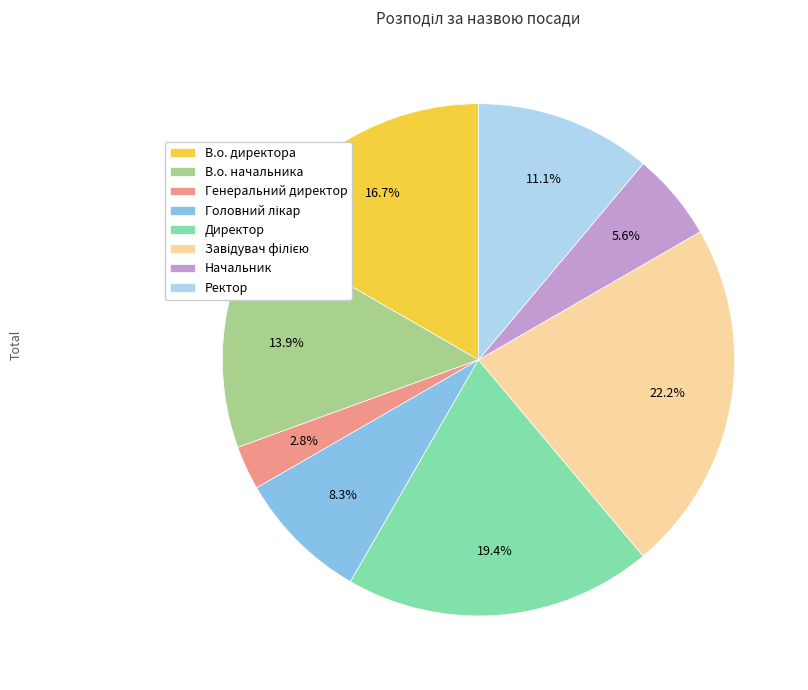

The В.о. начальника slice represents 14% of the pie. True or false?

True